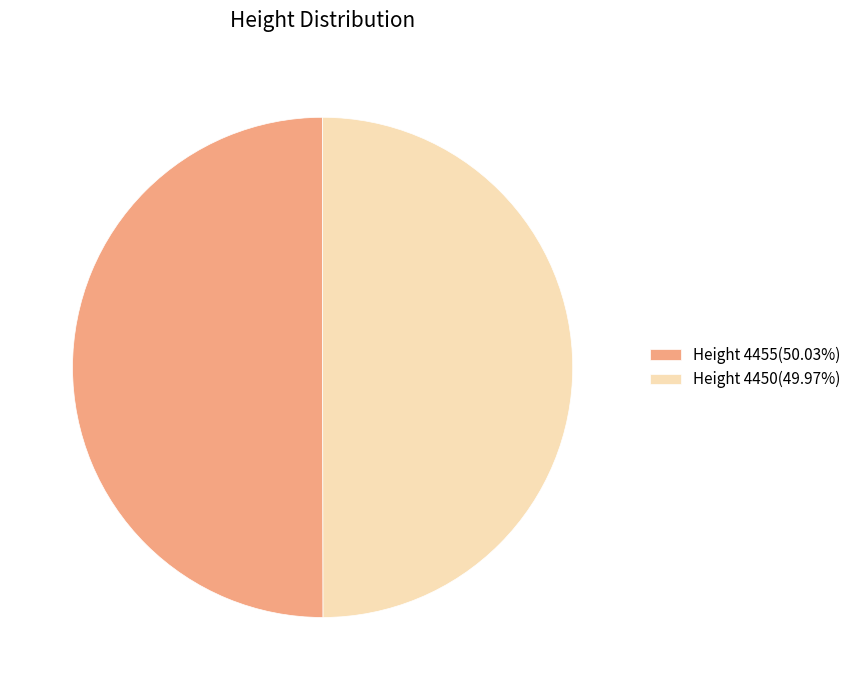

Count the number of slices in the pie.

2